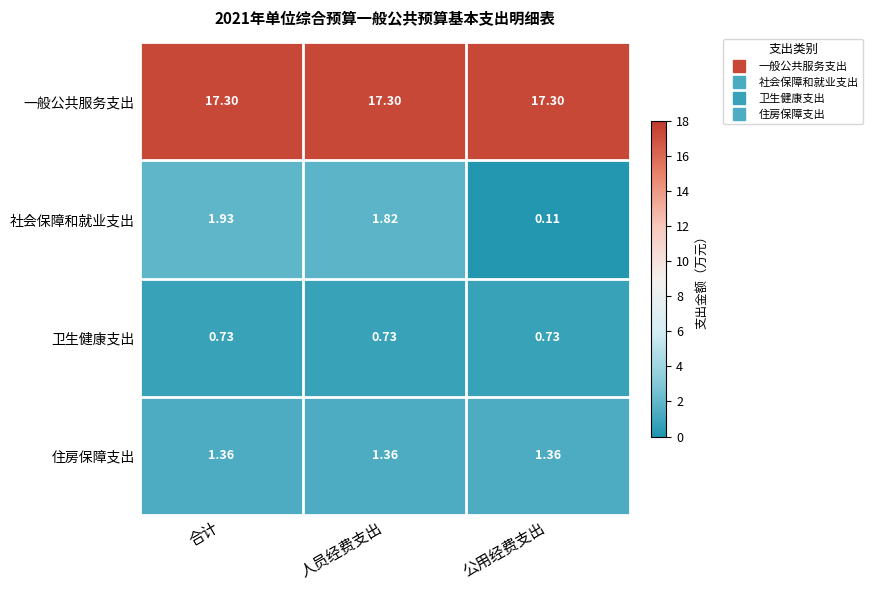

Is the value of 住房保障支出 at 公用经费支出 greater than the value of 社会保障和就业支出 at 公用经费支出?

Yes